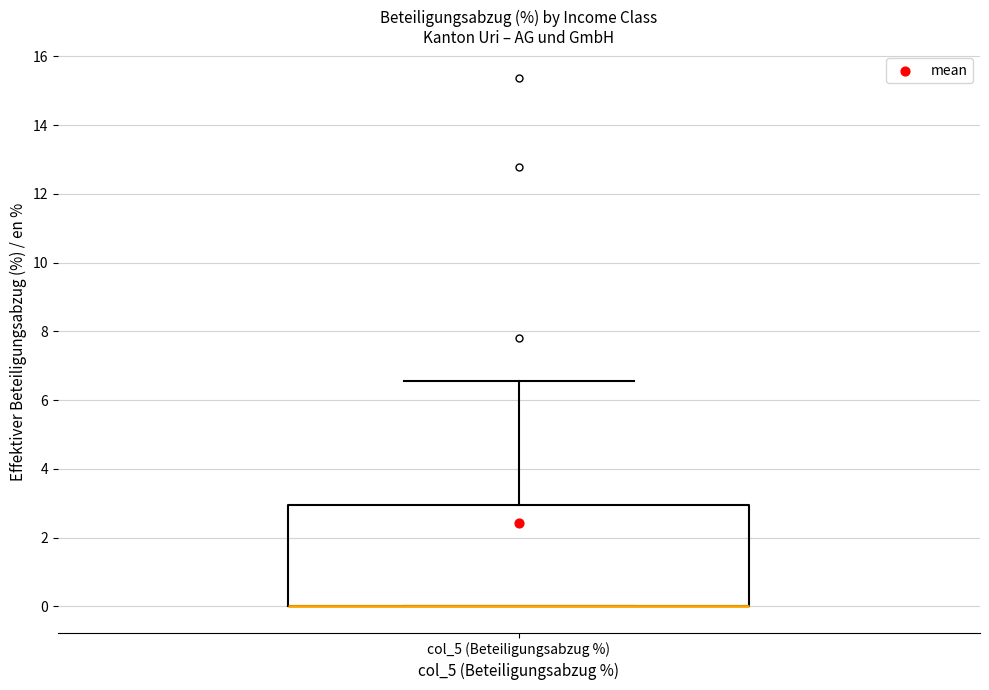

Where is the lower edge of the box for col_5 (Beteiligungsabzug %) on the y-axis? The values are not printed on the chart, so give them approximately, as read against the axis.

0.0